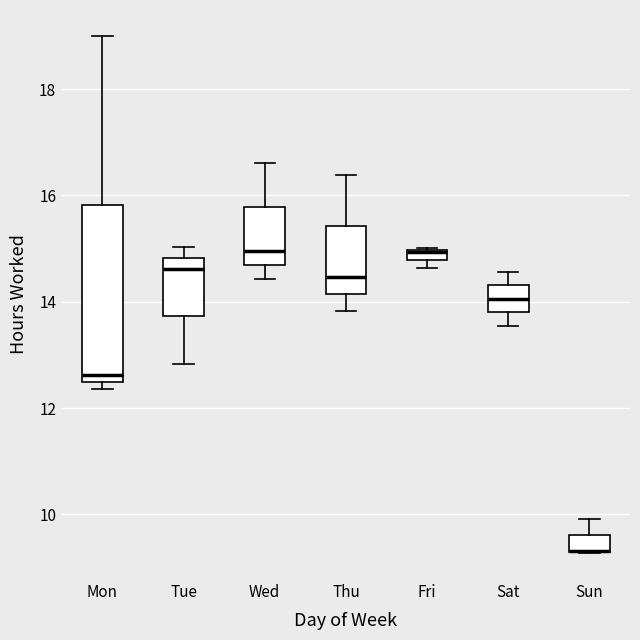

Which box is the tallest, from its lower edge to its upper edge?

Mon